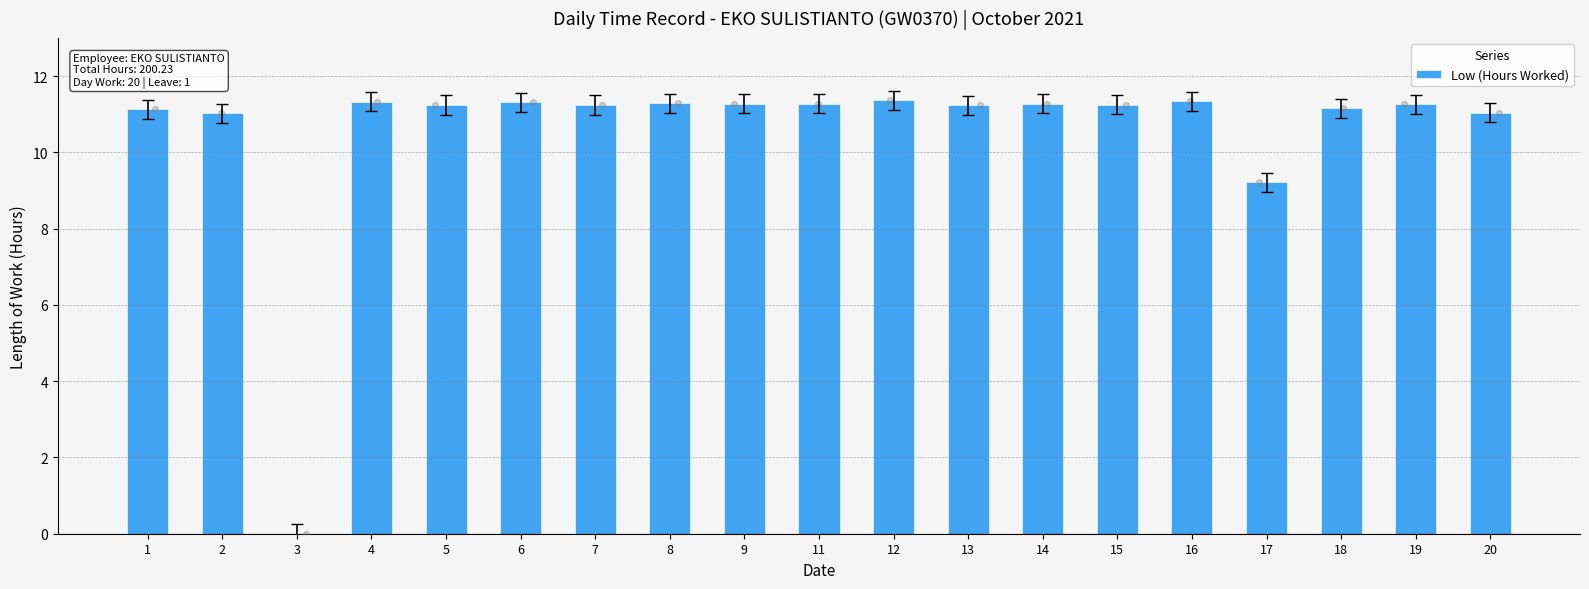

Approximately how many times larger is the value at 5 compared to 20?

1.0